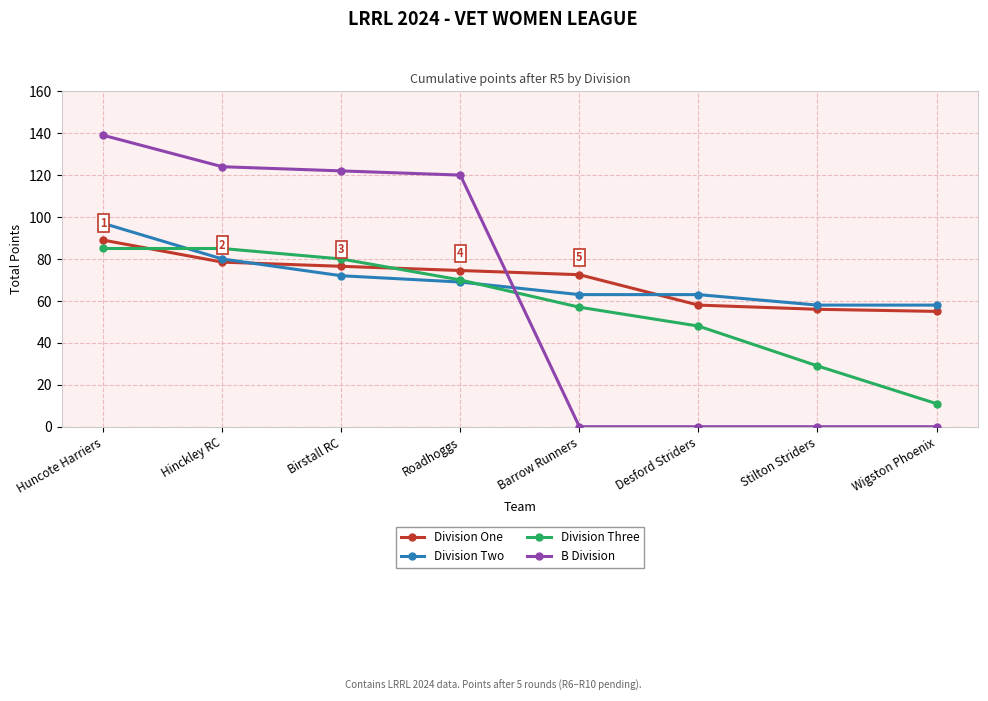

At which label is Division Three closest to 48?

Desford Striders